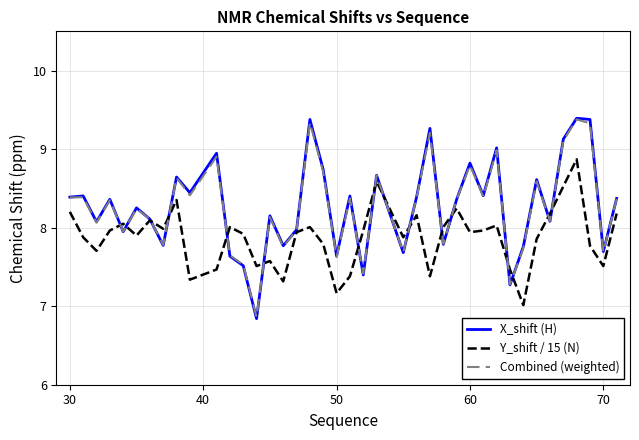

What is the difference between the maximum and minimum values in the Combined (weighted) series?

2.5